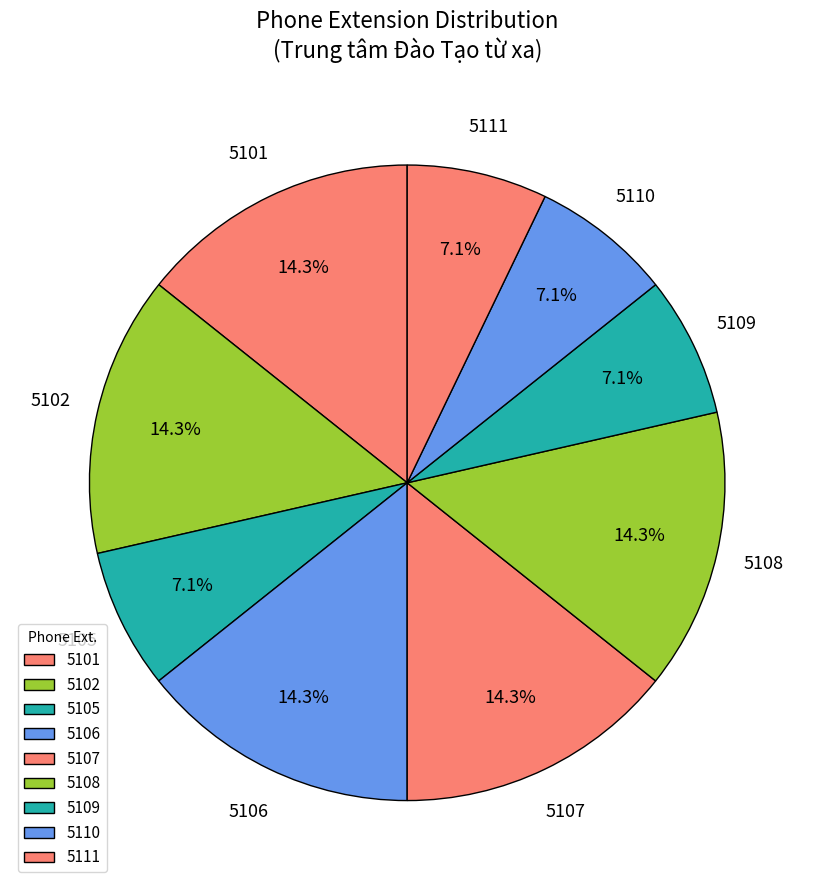

Count the number of slices in the pie.

9